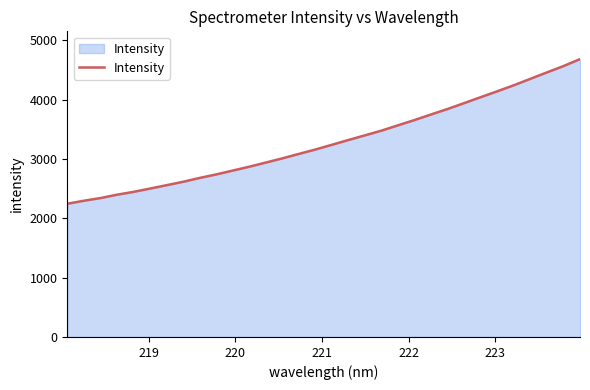

What is the greatest value displayed?

4683.3